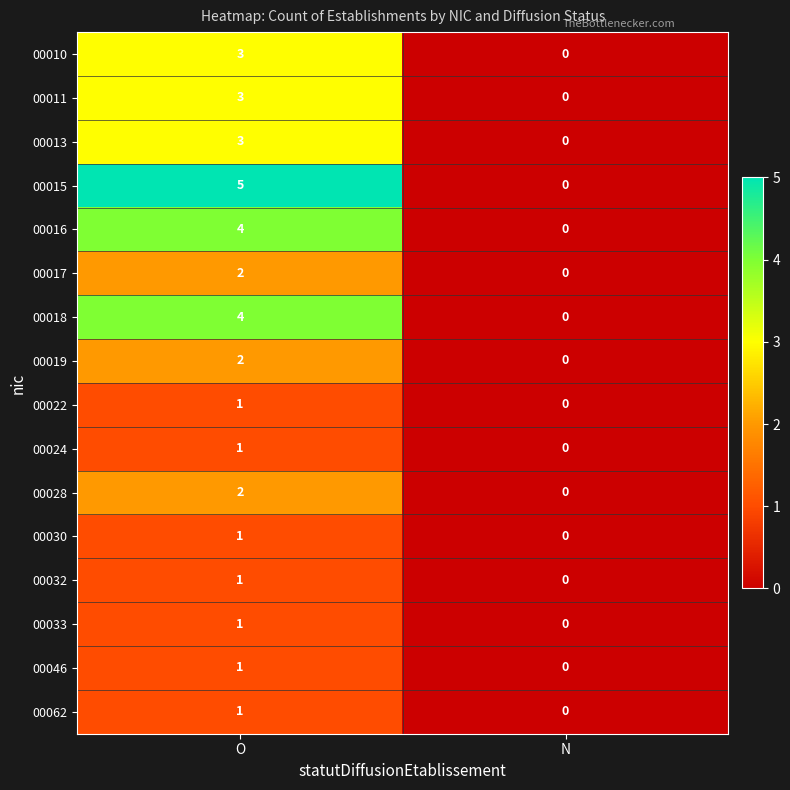

How many positive values does the 00022 series have?

1